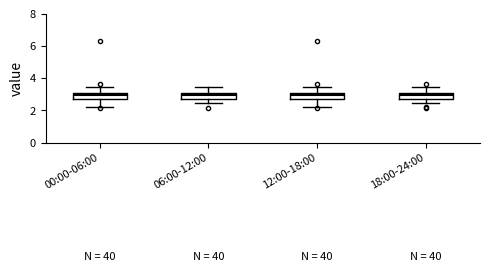

Where does the upper whisker of the box for 06:00-12:00 end on the y-axis? The values are not printed on the chart, so give them approximately, as read against the axis.

3.4